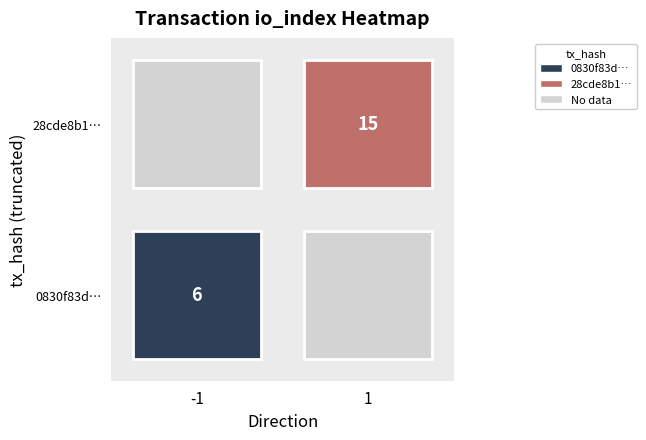

Reading right to left, extract all data points from this chart.

0830f83d2c8b77e4f455de660b772052ad7d3f0: io_index=6	direction=-1
28cde8b1f9628d54d871ce6484753feec240dda: io_index=15	direction=1